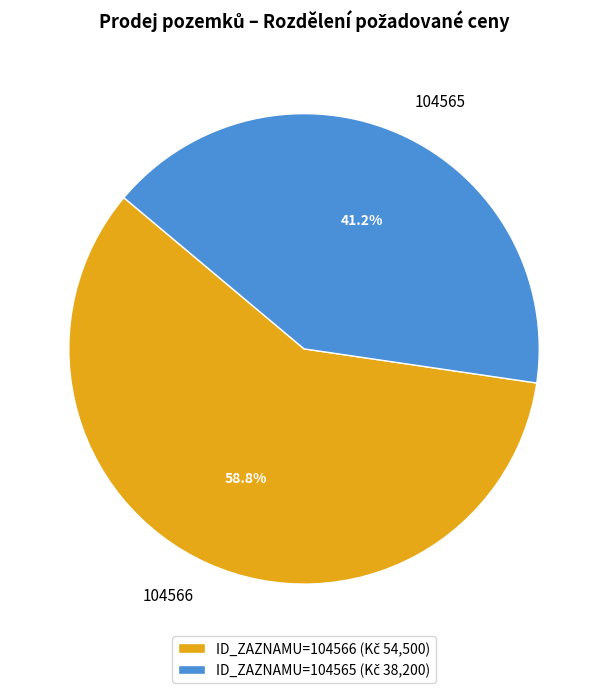

Does any single category account for the majority?

Yes